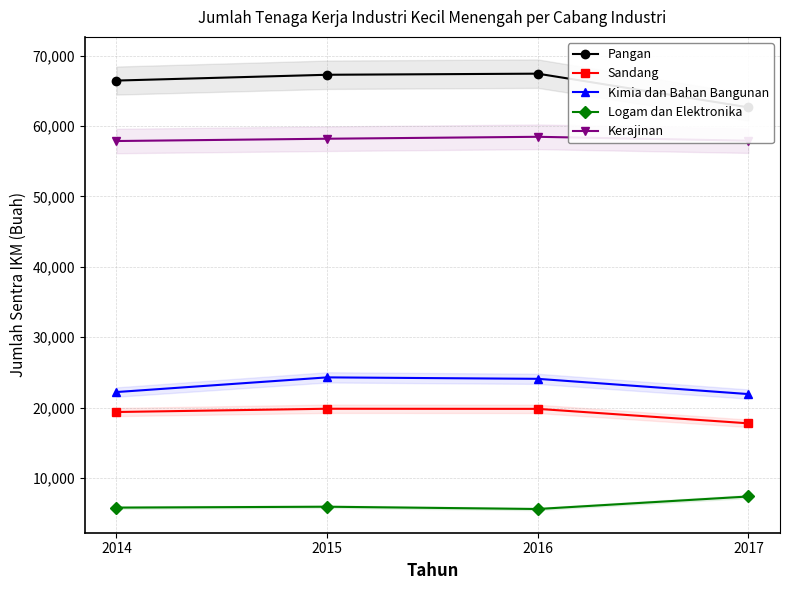

Which category has the lowest value in the Sandang series?

2017